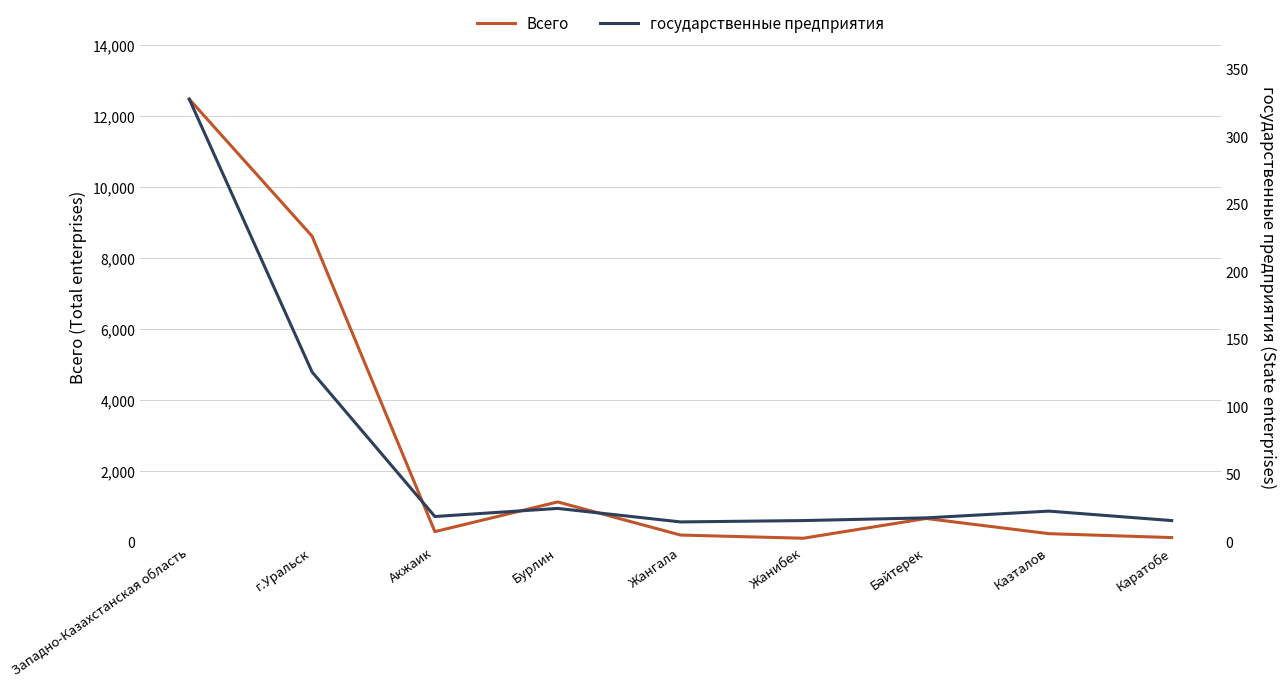

Which series has the largest total across all categories?

Всего